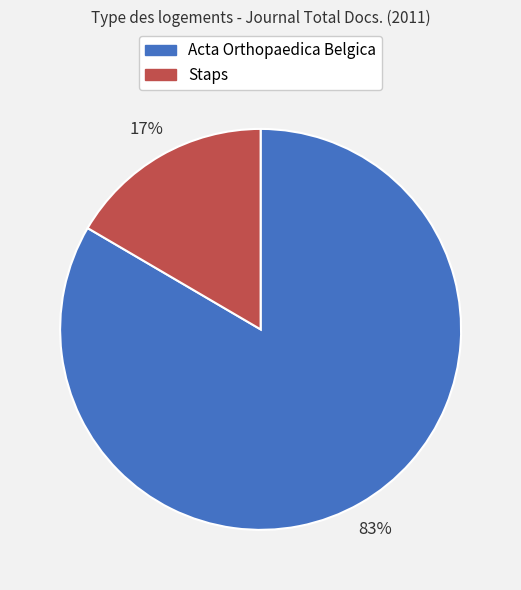

Which category has the biggest portion of the pie?

Acta Orthopaedica Belgica